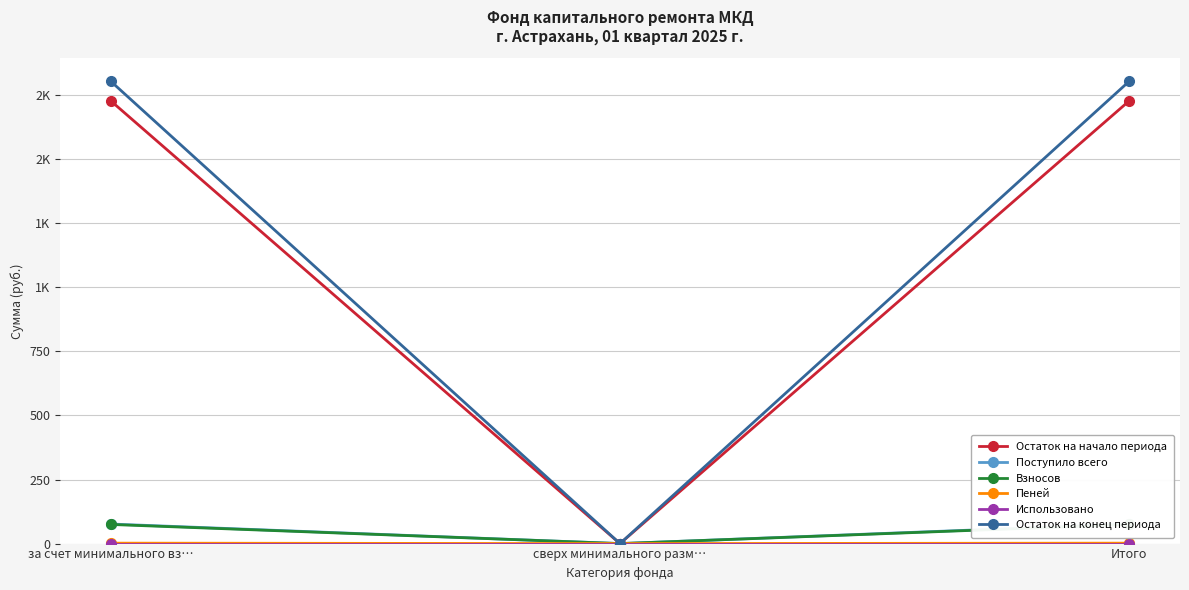

Where is Поступило всего nearest to the value 38?

сверх минимального разм…